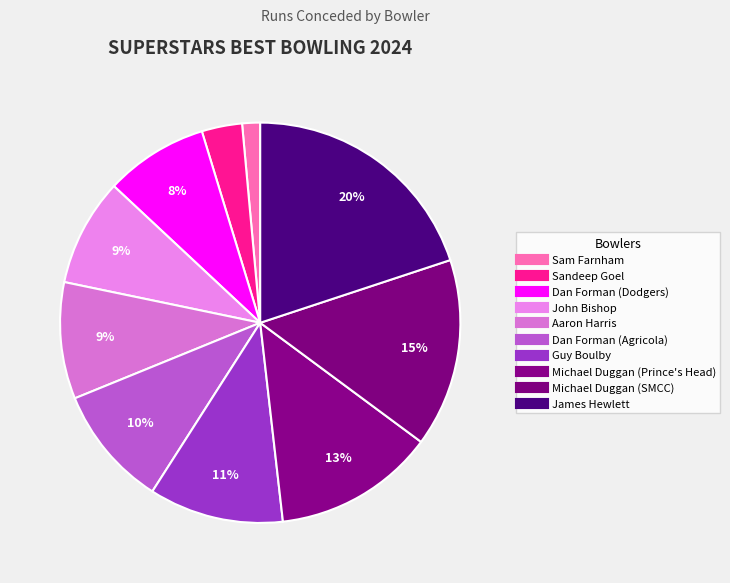

Count the number of slices in the pie.

10